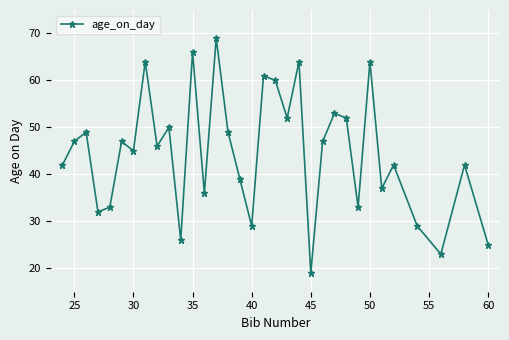

How many points are lower than both their immediate neighbors (excluding endpoints)?

11